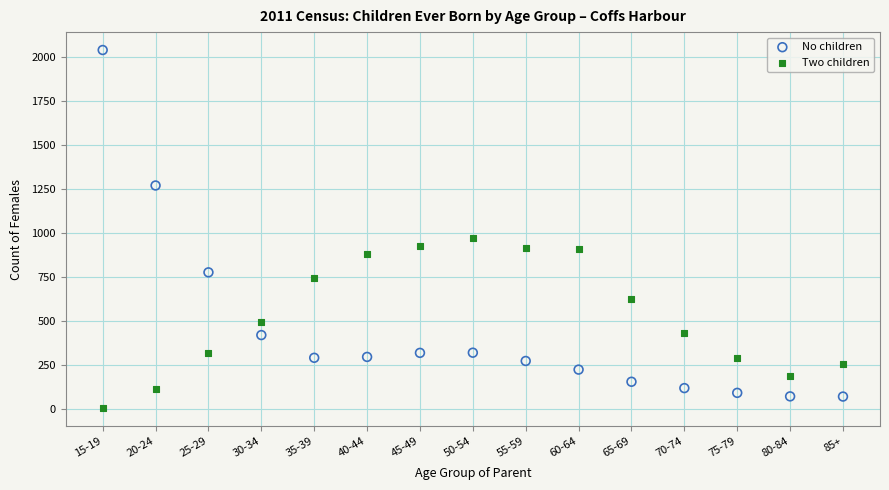

Which series contains the lowest Y value?

Two children